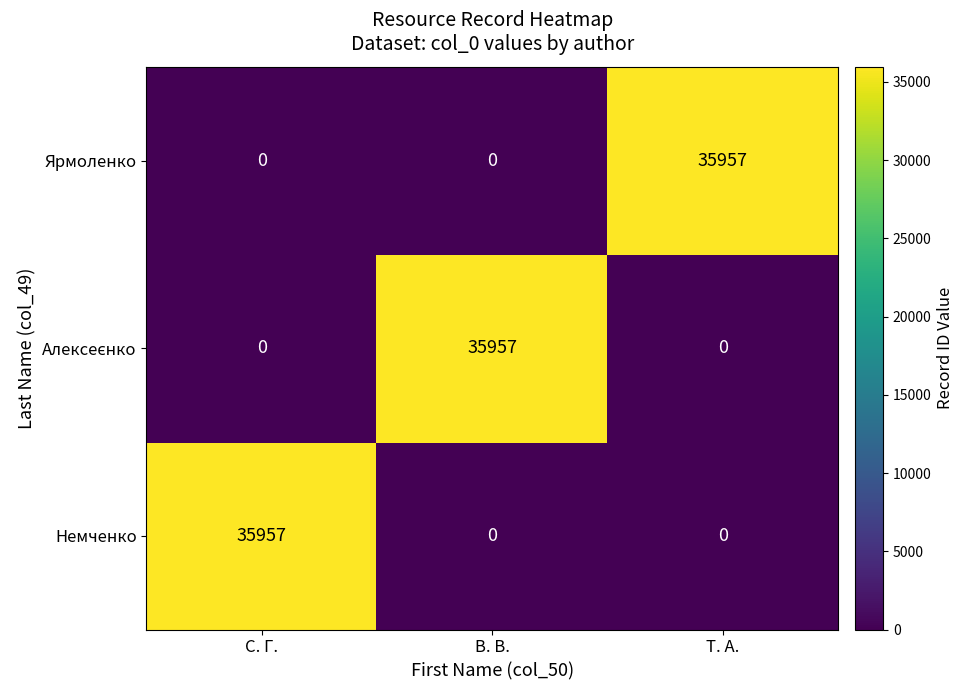

What is the difference between the highest and lowest values at В. В.?

35957